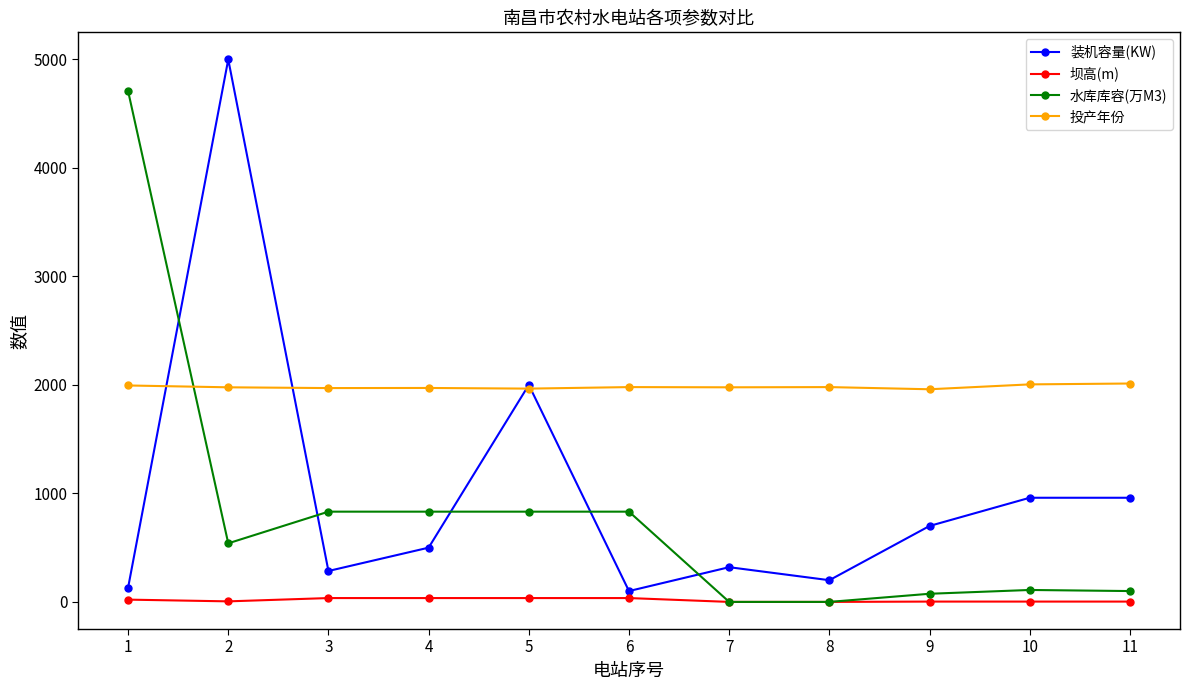

Between which two adjacent categories do 水库库容(万M3) and 投产年份 first intersect?

1 and 2